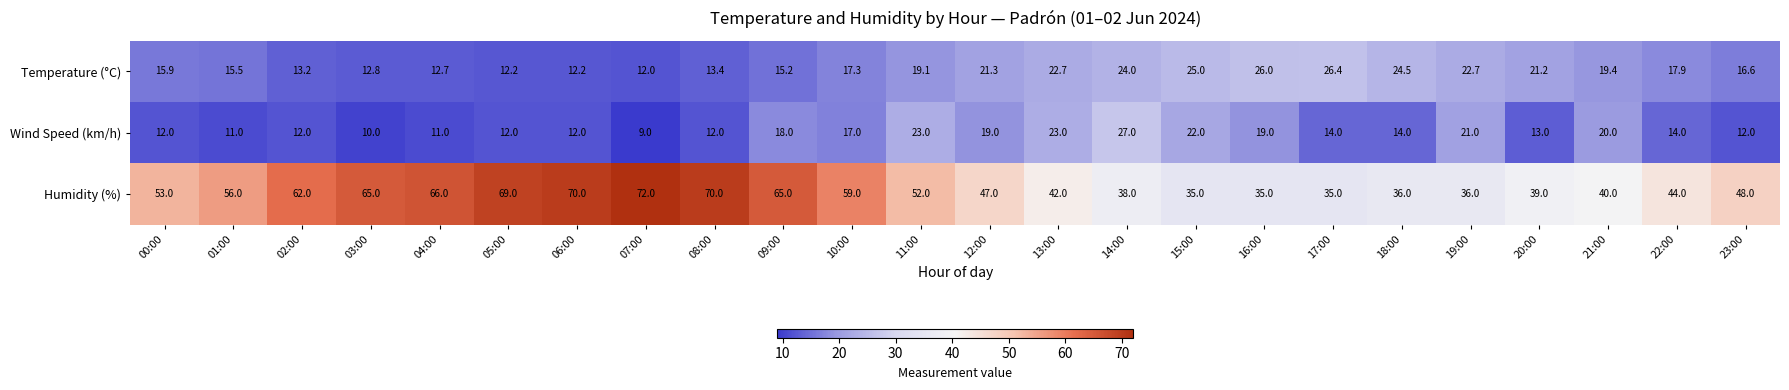

At which label is Temperature (°C) closest to 19?

11:00